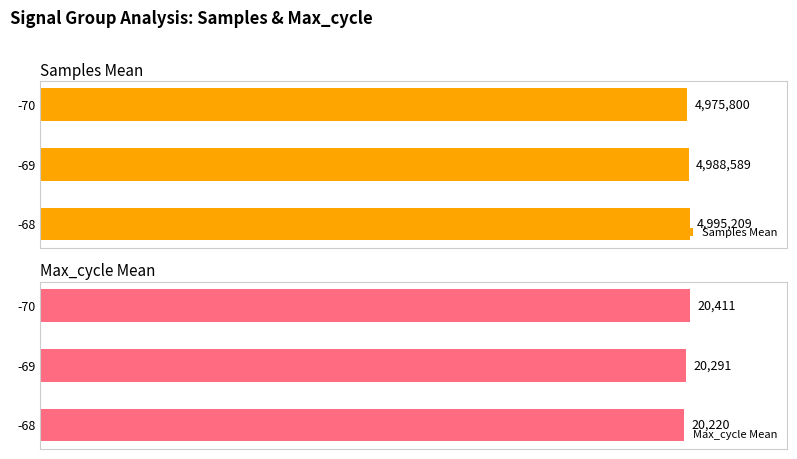

How many bars are there in total?

6